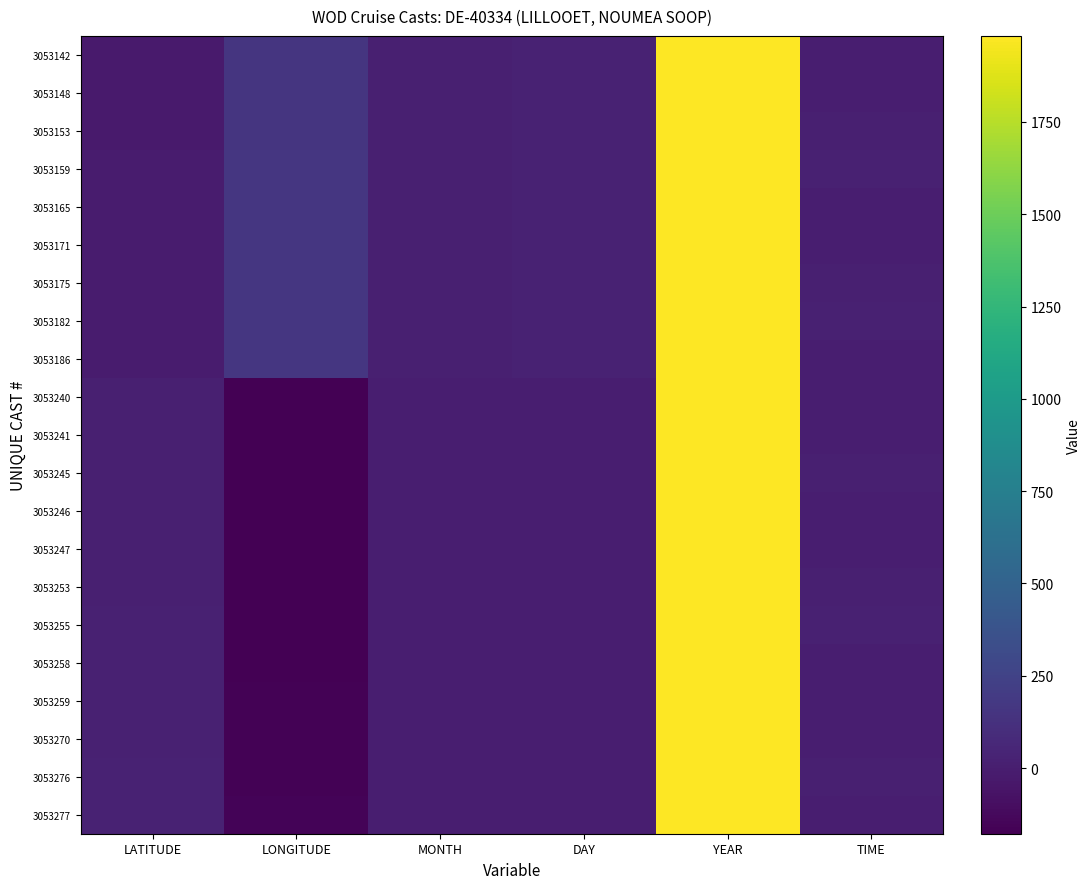

What is the difference between the highest and lowest values at LATITUDE?

48.0